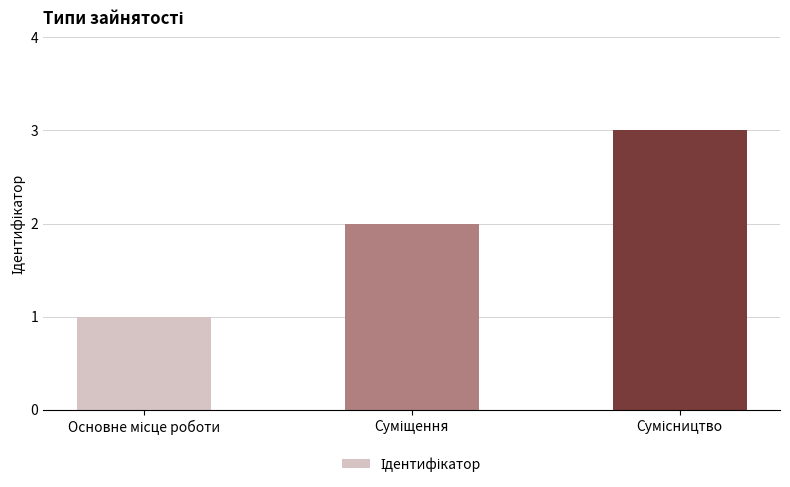

What is the sum of all values?

6